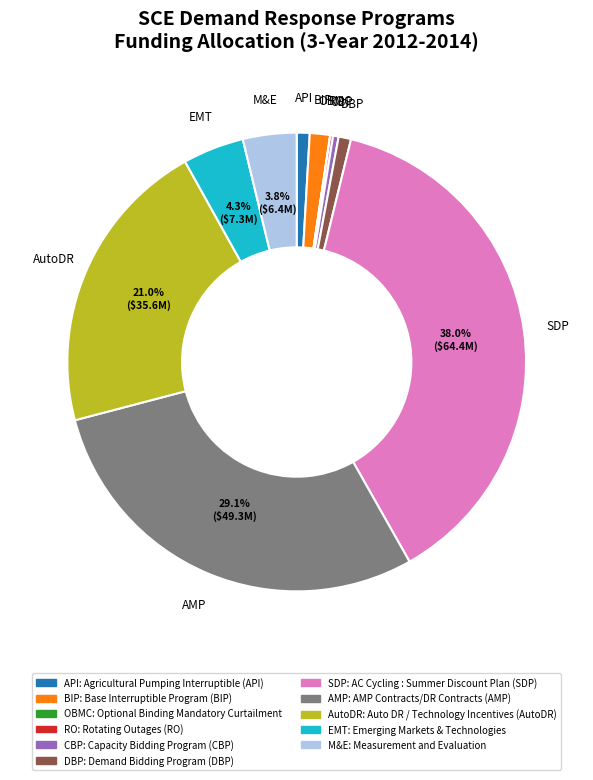

Is there any slice that represents more than half of the pie?

No